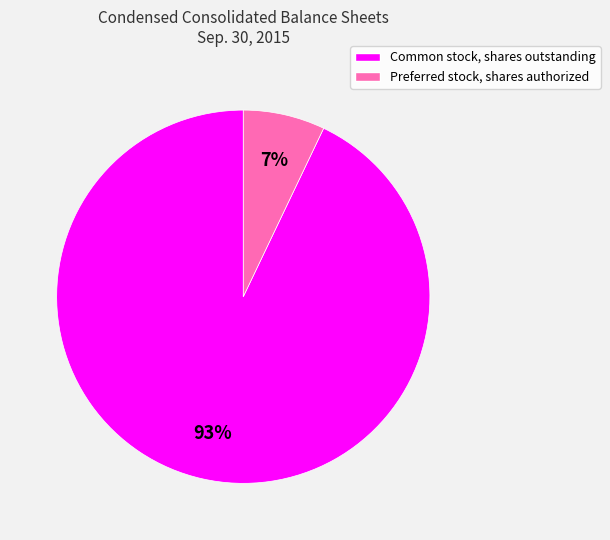

What is the majority slice?

Common stock, shares outstanding